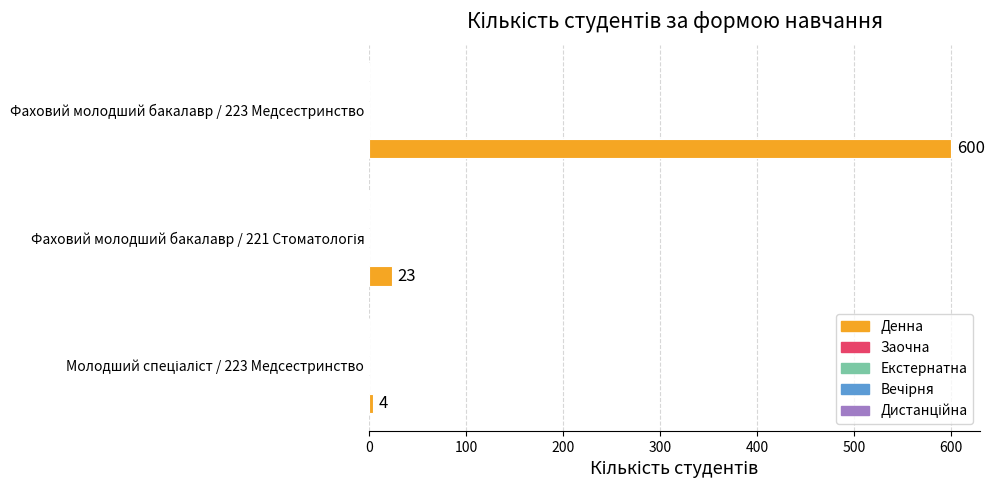

What is the smallest value displayed?

4